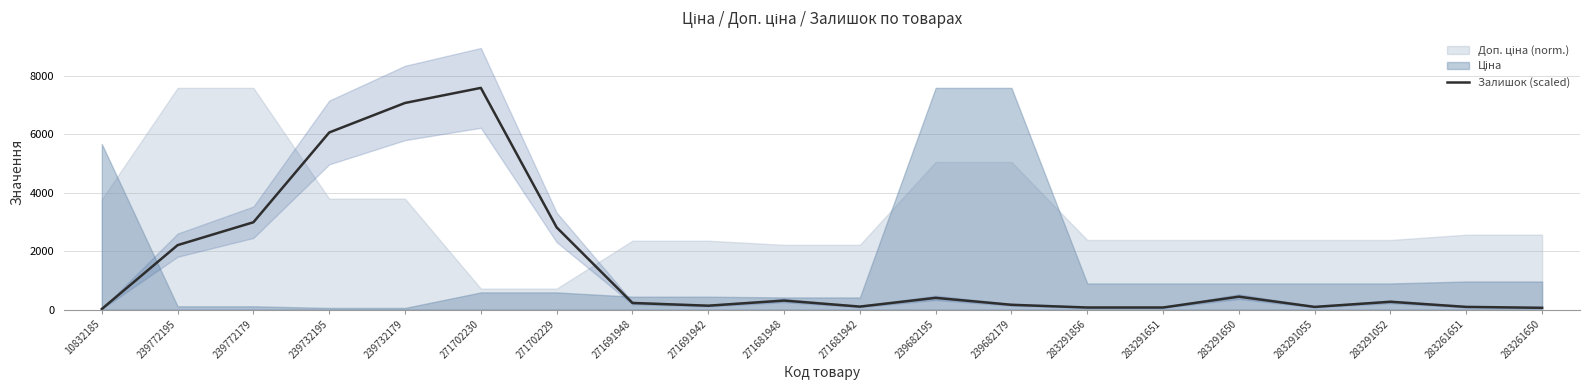

What is the value of the 13th point from the left?

165.1